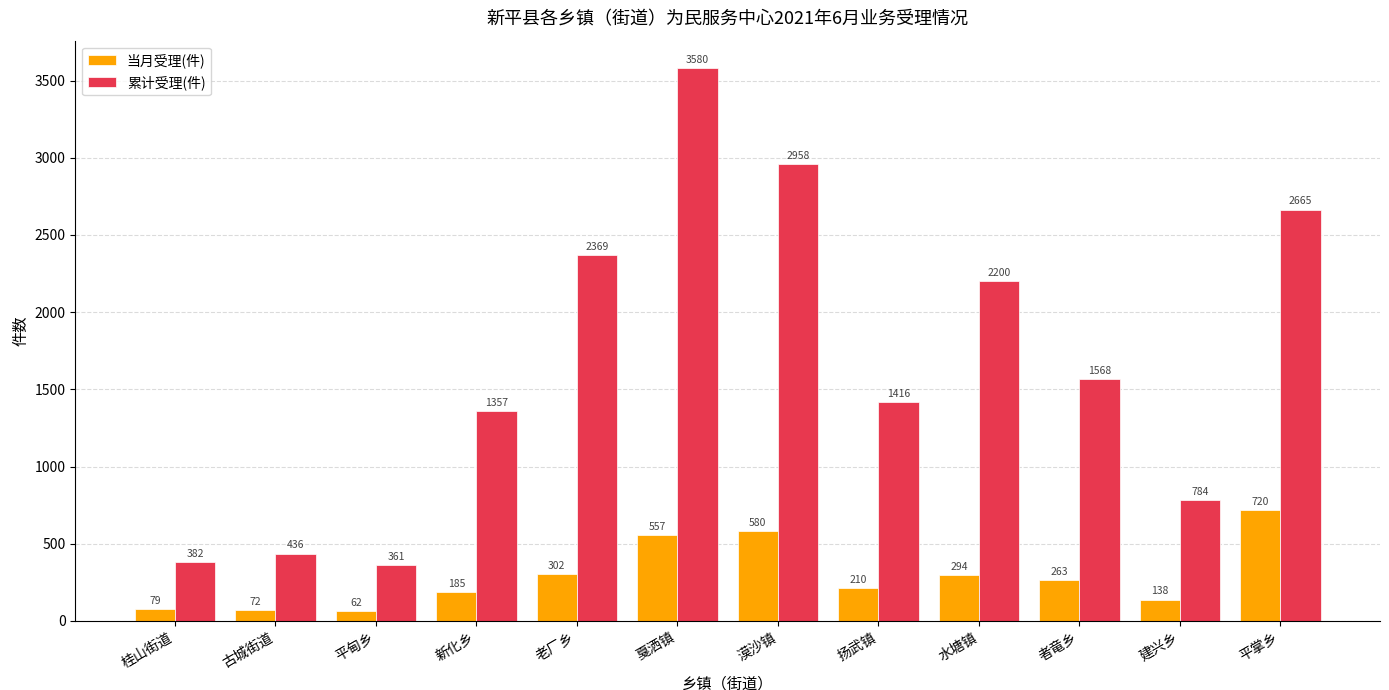

The value of 当月受理(件) at 桂山街道 is 79. True or false?

True